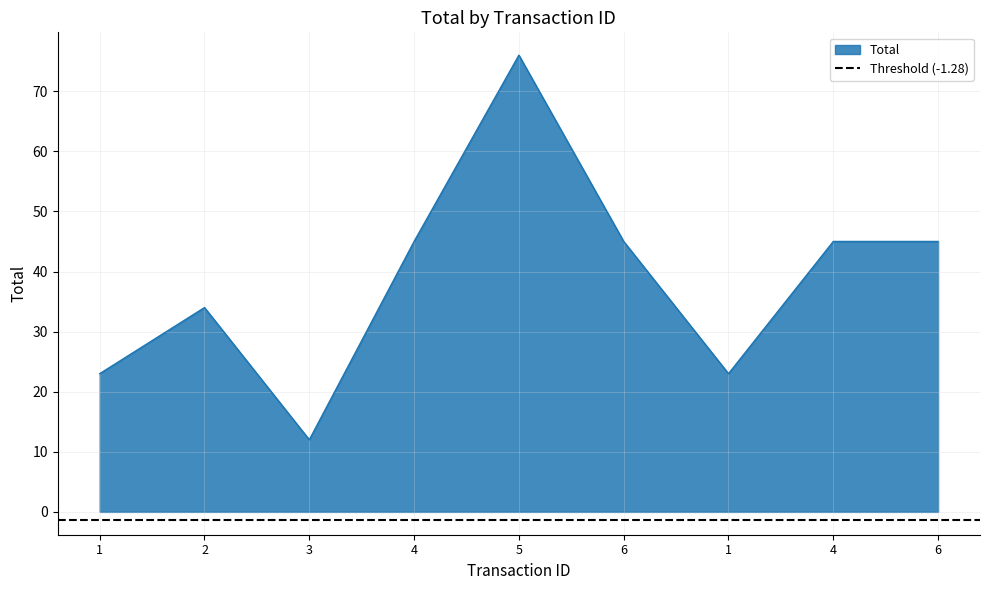

Count the number of values greater than 45.

1